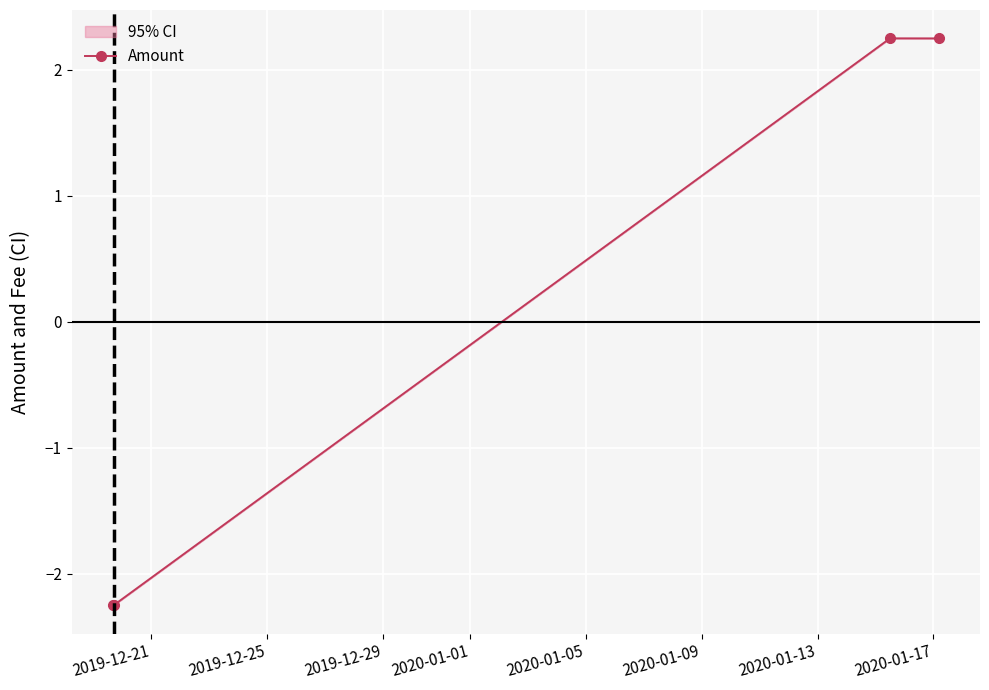

How many points are lower than both their immediate neighbors (excluding endpoints)?

1